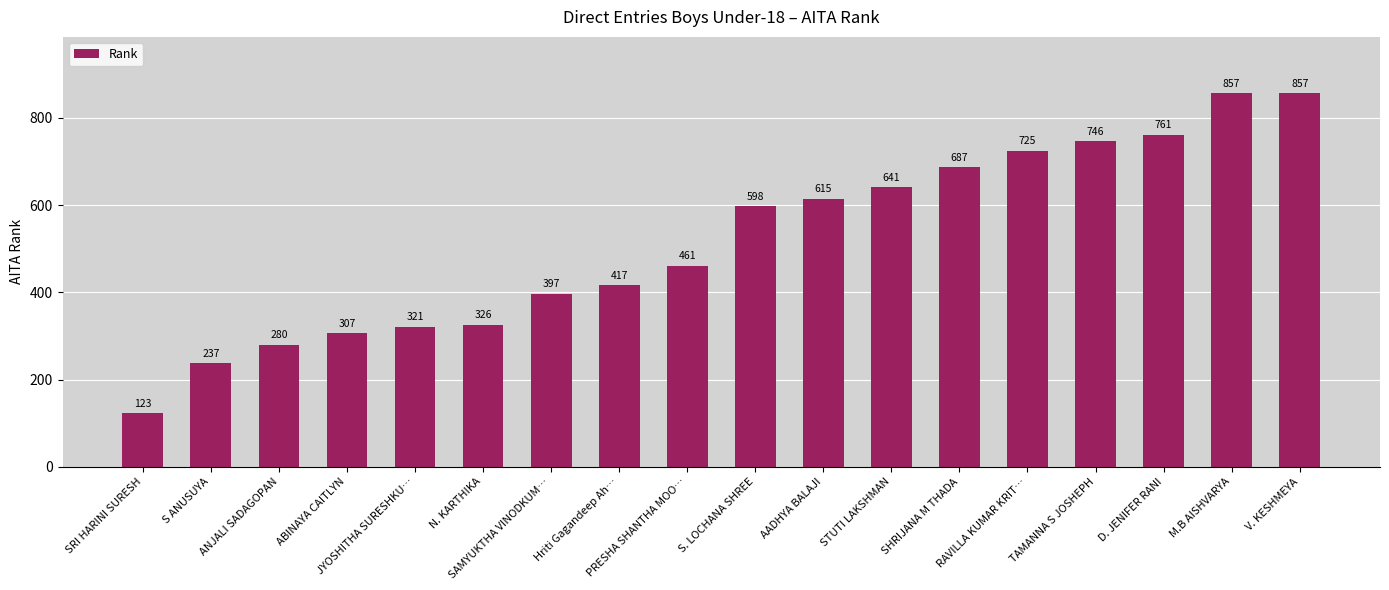

What is the smallest value displayed?

123